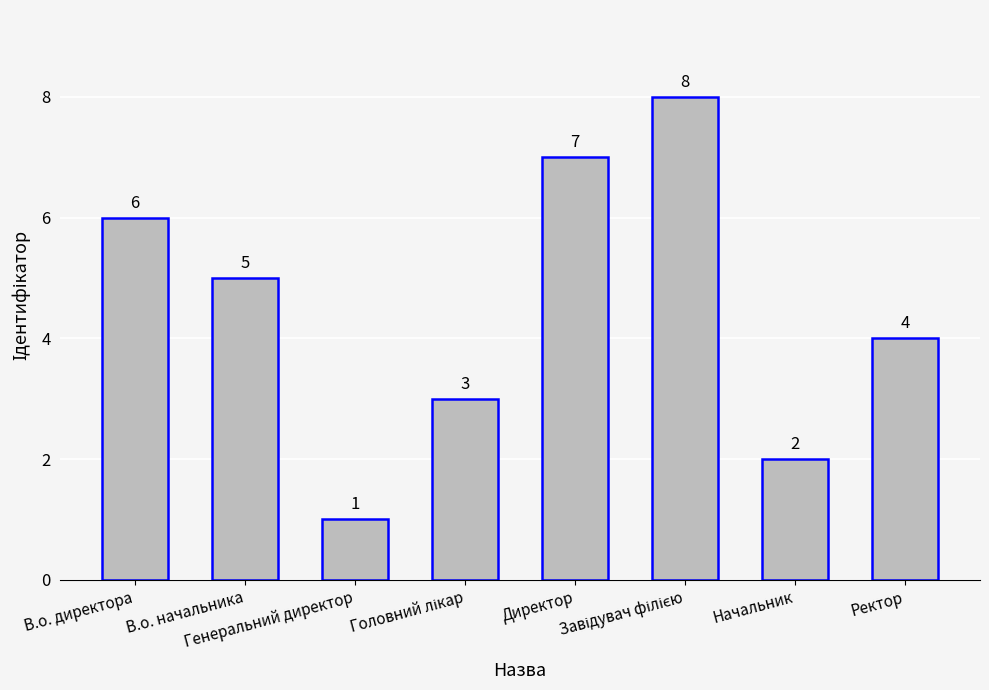

At which label is the value closest to 4?

Ректор